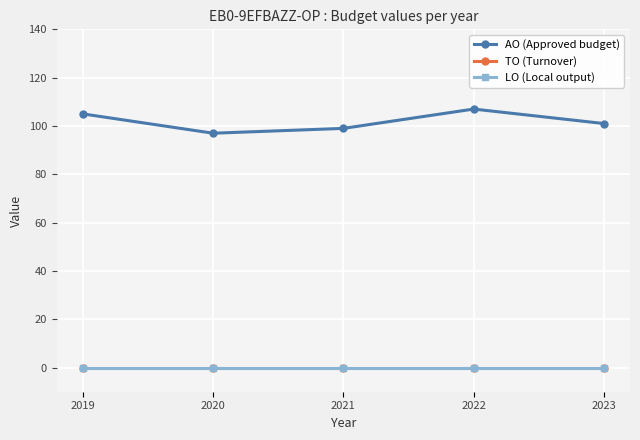

True or false: TO (Turnover) has more than 1 interior local peaks.

False